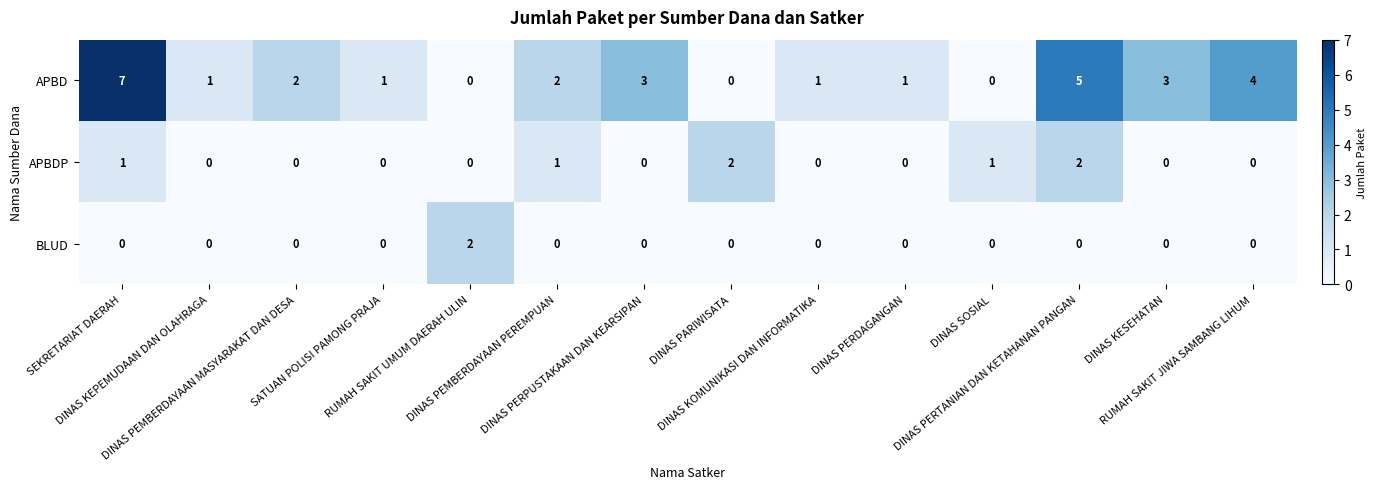

How many data points does each series have?

14